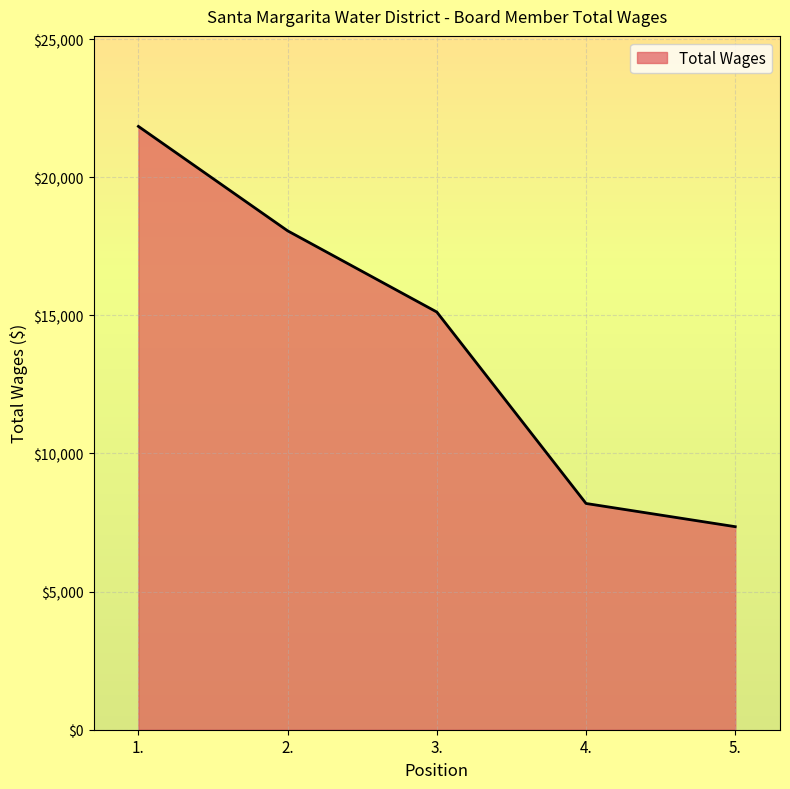

Reading right to left, transcribe all the data shown in this chart.

5.=7350	4.=8190	3.=15120	2.=18060	1.=21840